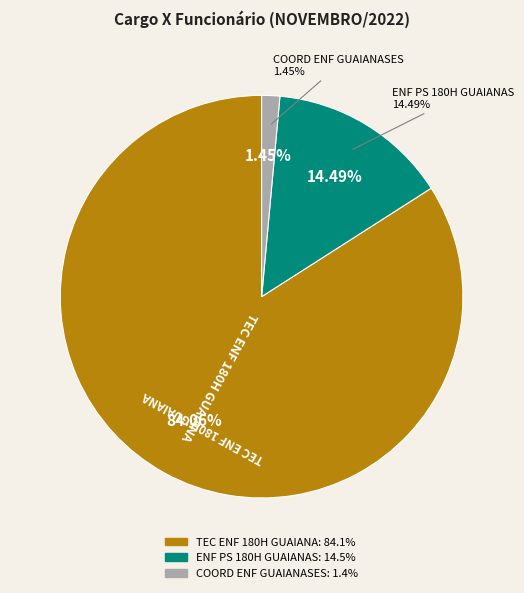

Is COORD ENF GUAIANASES the majority of the pie?

No